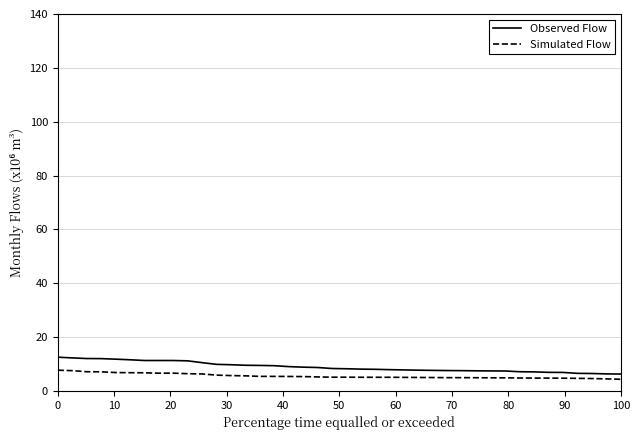

What is the difference between the maximum and minimum values in the Simulated Flow series?

3.4